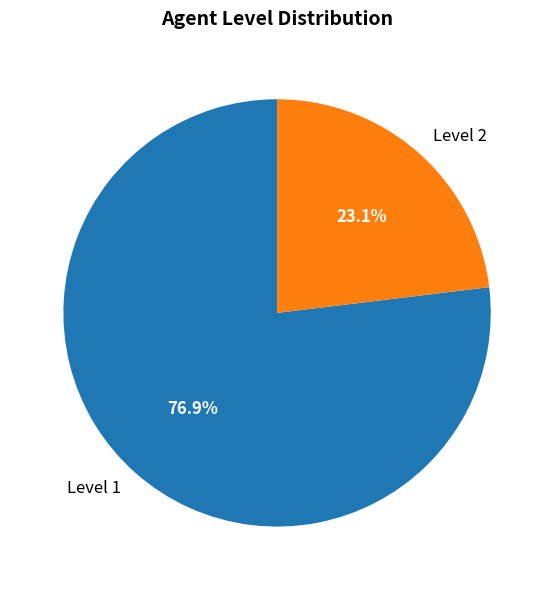

Is there any slice that represents more than half of the pie?

Yes